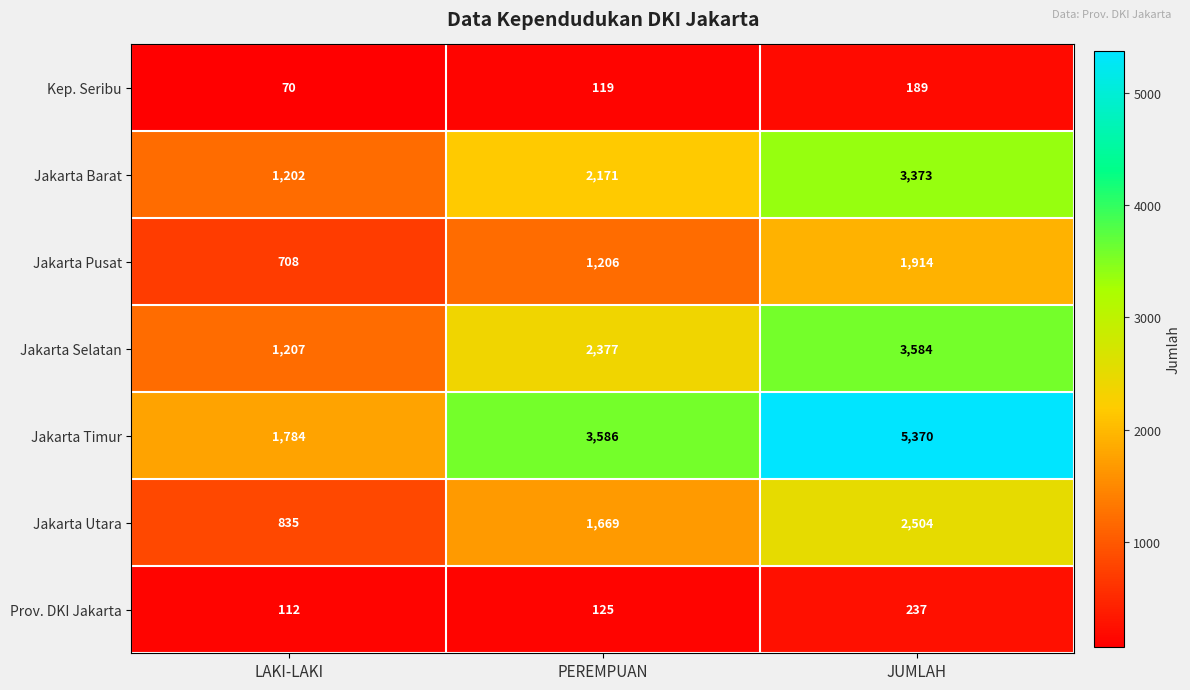

Reading left to right, transcribe all the data shown in this chart.

Kep. Seribu: 70	119	189
Jakarta Barat: 1202	2171	3373
Jakarta Pusat: 708	1206	1914
Jakarta Selatan: 1207	2377	3584
Jakarta Timur: 1784	3586	5370
Jakarta Utara: 835	1669	2504
Prov. DKI Jakarta: 112	125	237